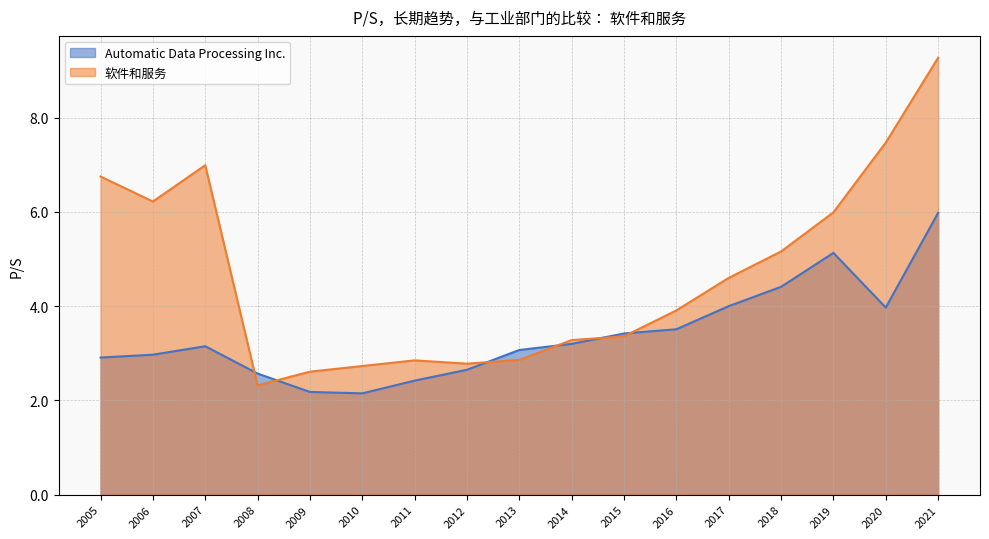

How many data points does each series have?

17